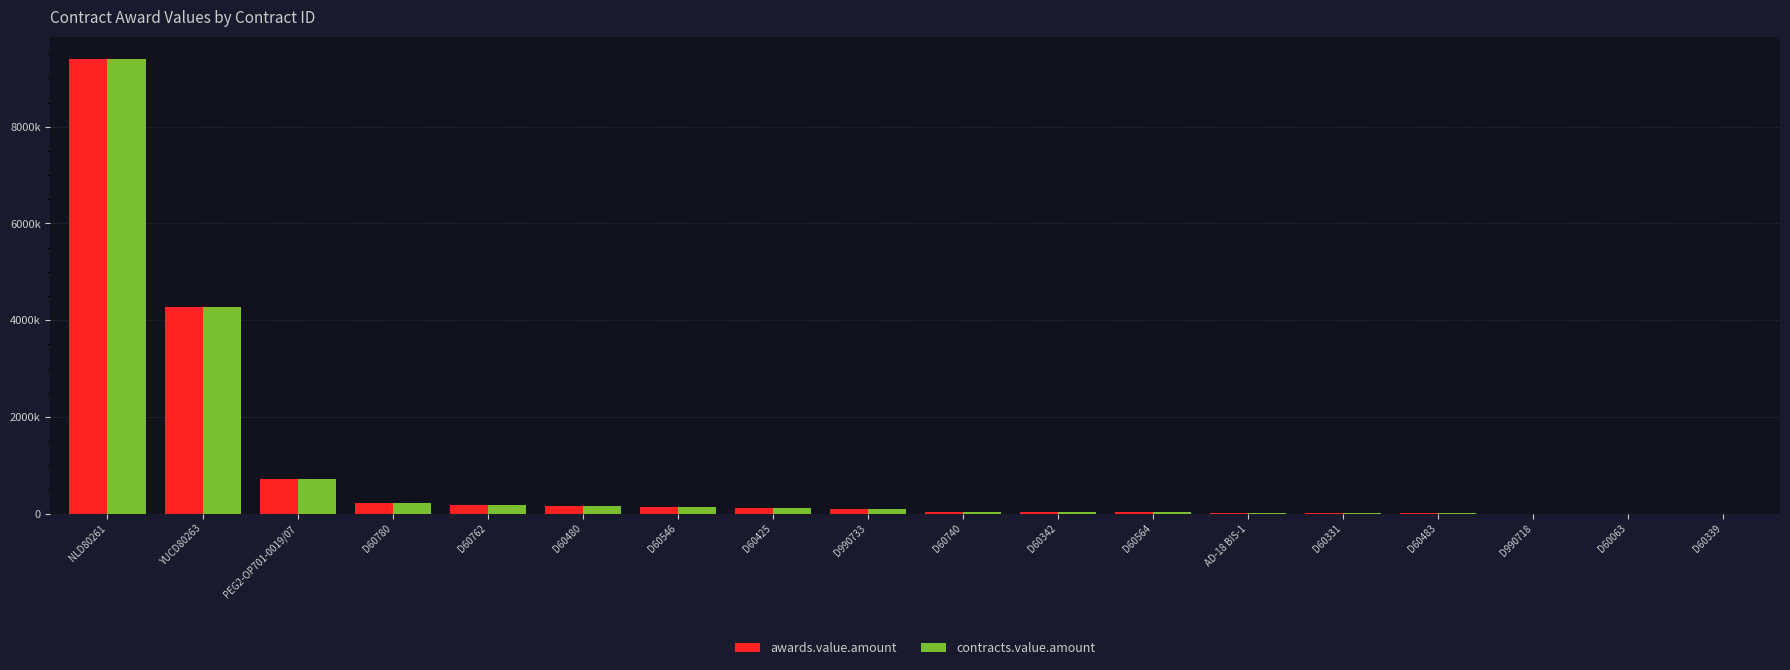

Read the contracts.value.amount value at D60762.

178099.5